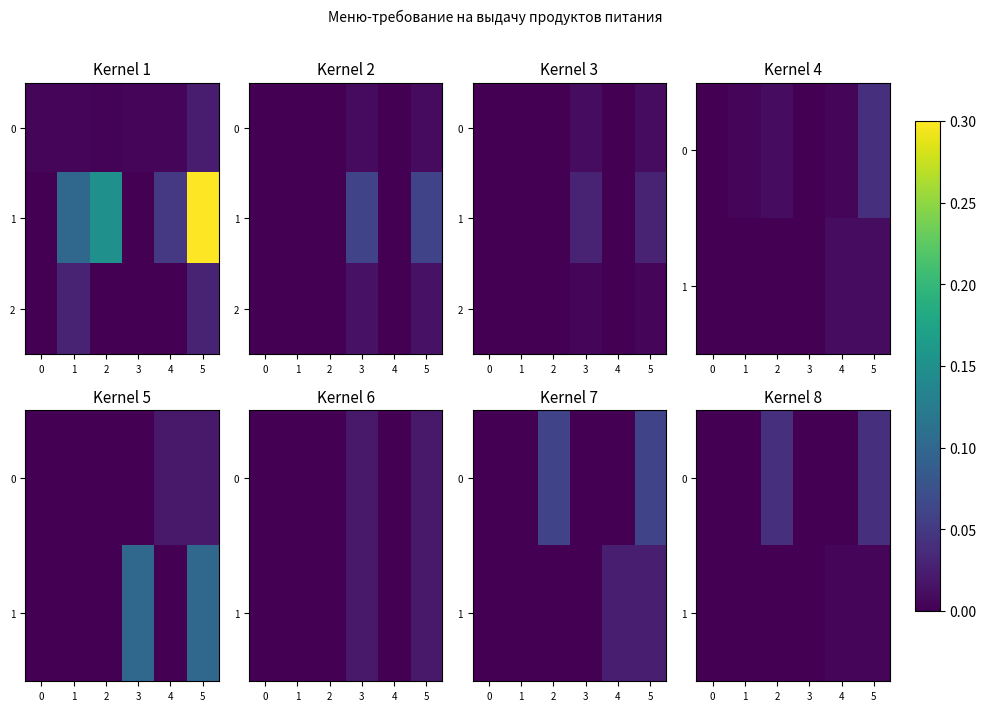

List the labels in order of 0 value, smallest first.

0, 1, 3, 4, 2, 5